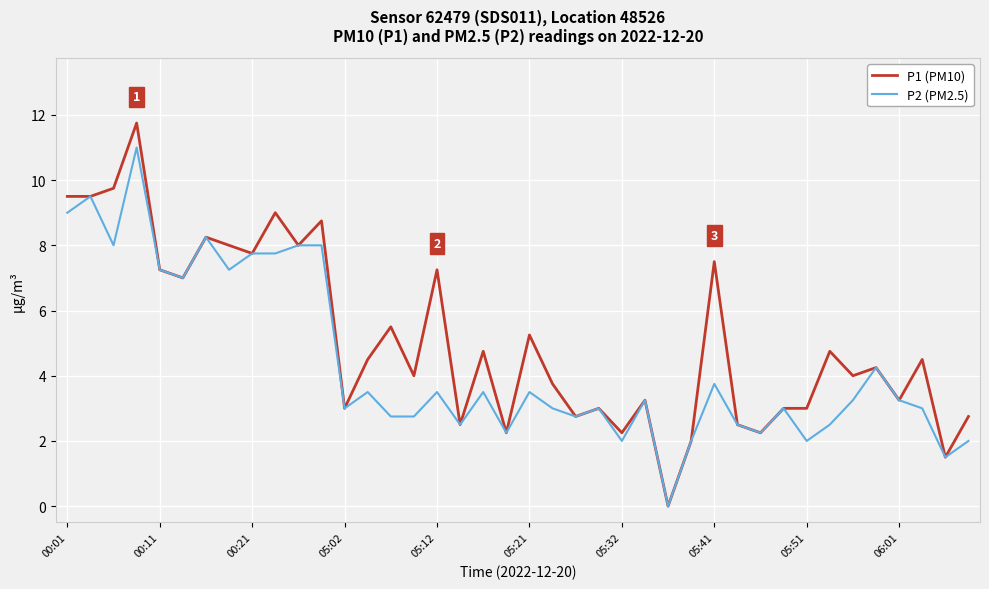

How many distinct data groups are displayed?

2